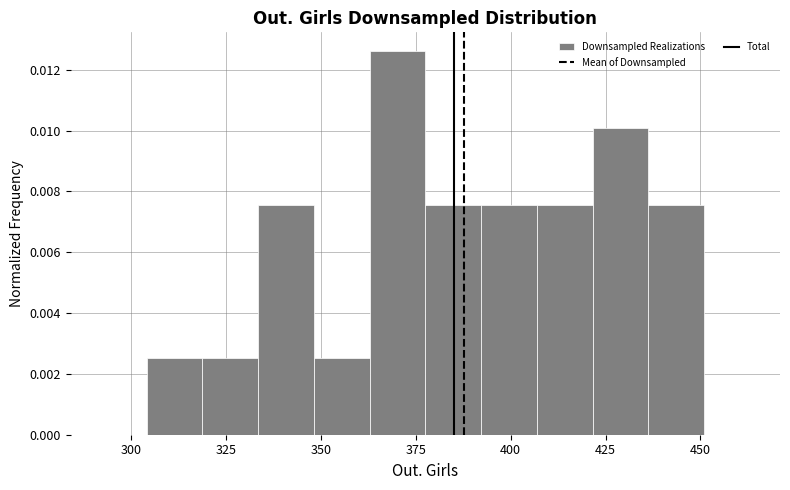

Read against the x-axis, roughly where is the centre of the tallest bar?

370